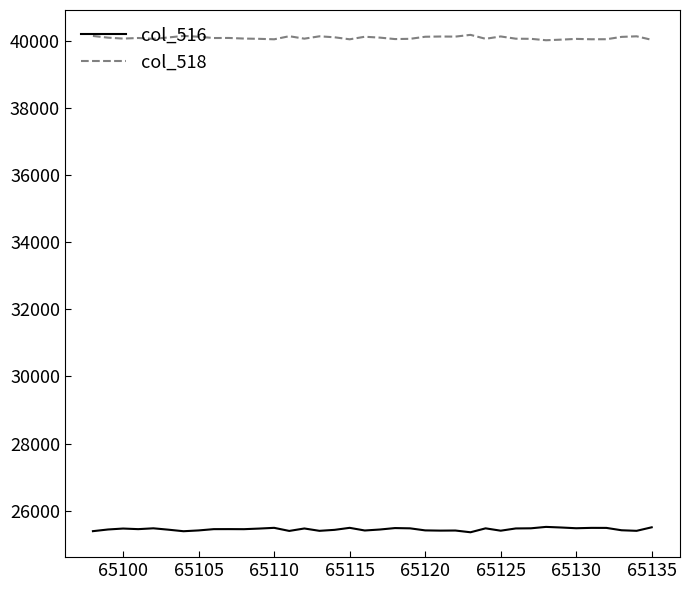

What is the highest value of the col_516 series?

25518